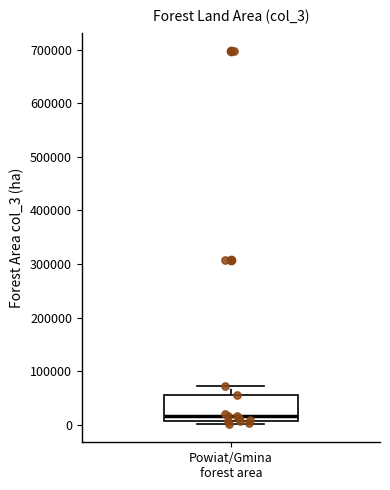

Read this box plot against the y-axis: the position of the median line, the range covered by the box, and the ends of both whiskers. The values are not printed on the chart, so give them approximately, as read against the axis.

median 20000, box 10000 to 50000, whiskers 0 to 70000